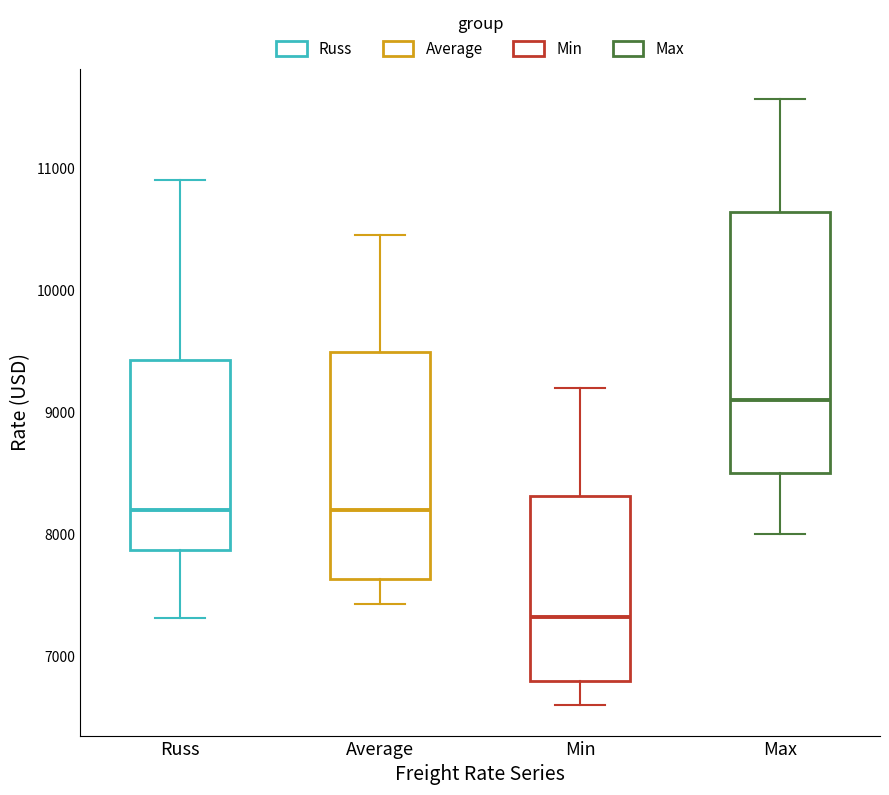

Where is the upper edge of the box for Max on the y-axis? The values are not printed on the chart, so give them approximately, as read against the axis.

10600